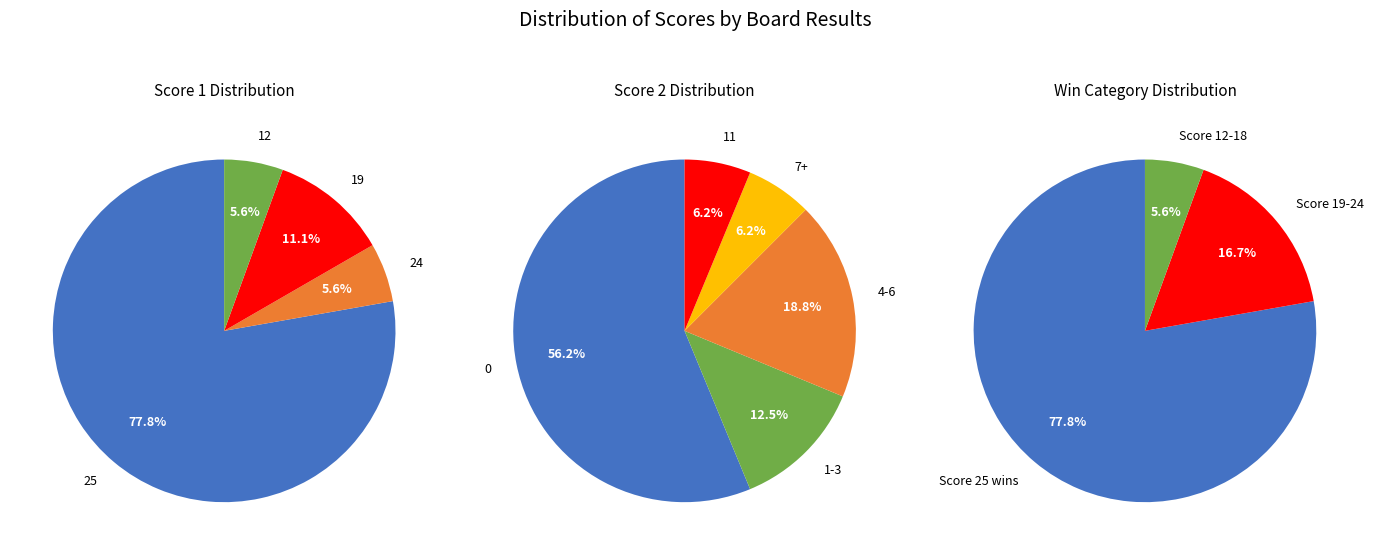

Do 3 and 5 together represent more than half of the pie?

No